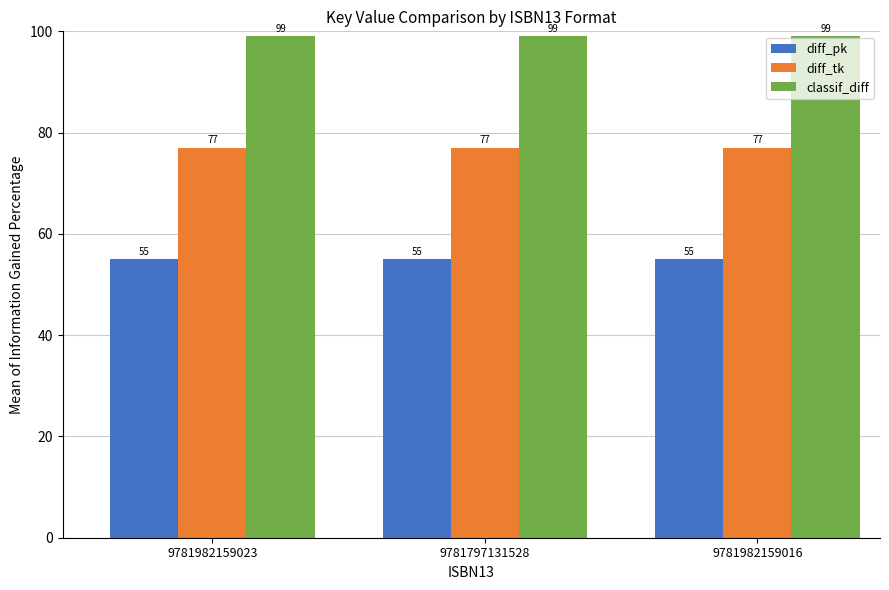

What is the spread (max minus min) of values at 9781982159023?

44.0